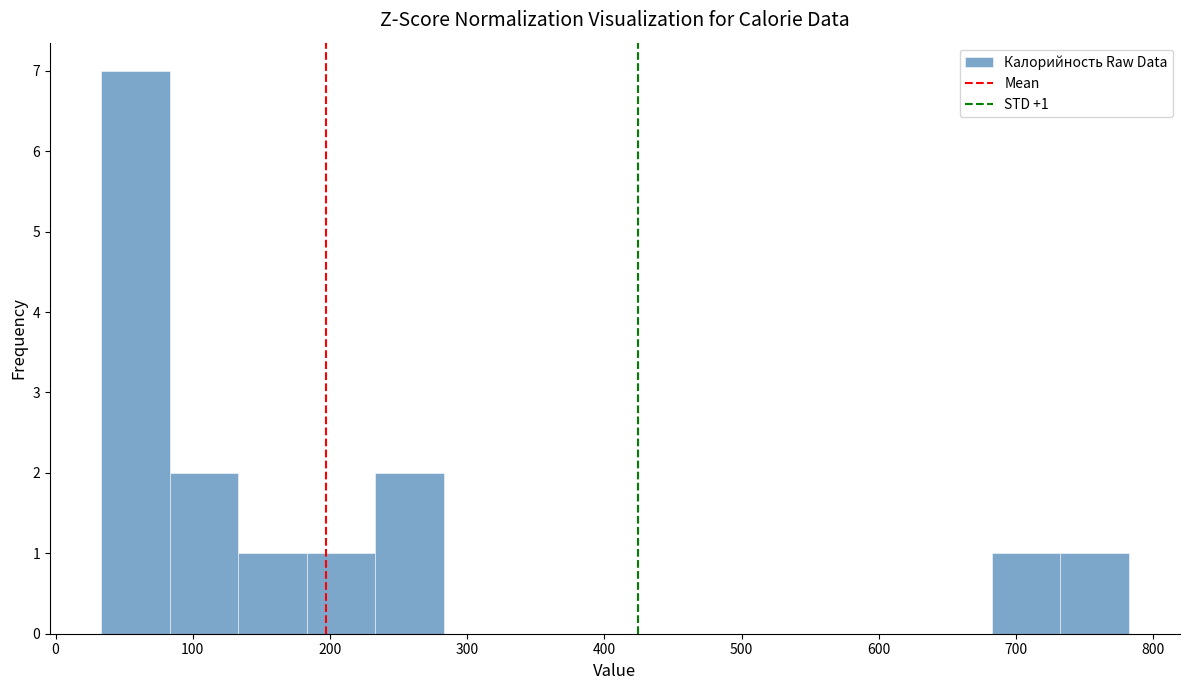

Over which range of the x-axis is the bar tallest?

30 to 80